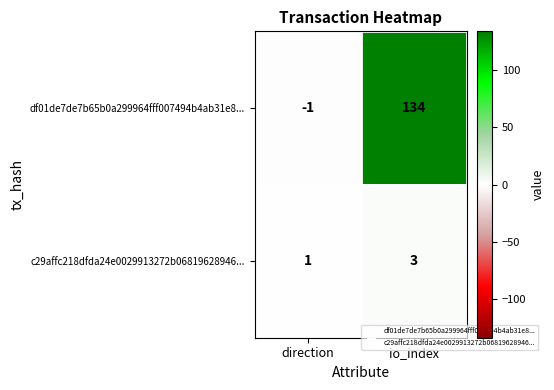

How many categories are shown in the chart?

2